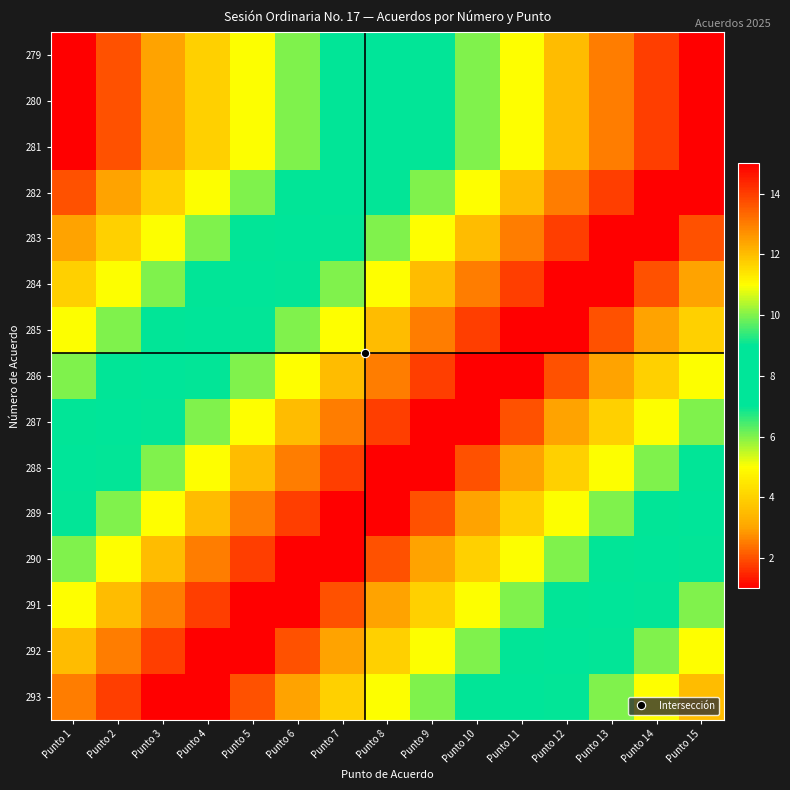

What is the total value across all series at Punto 15?

123